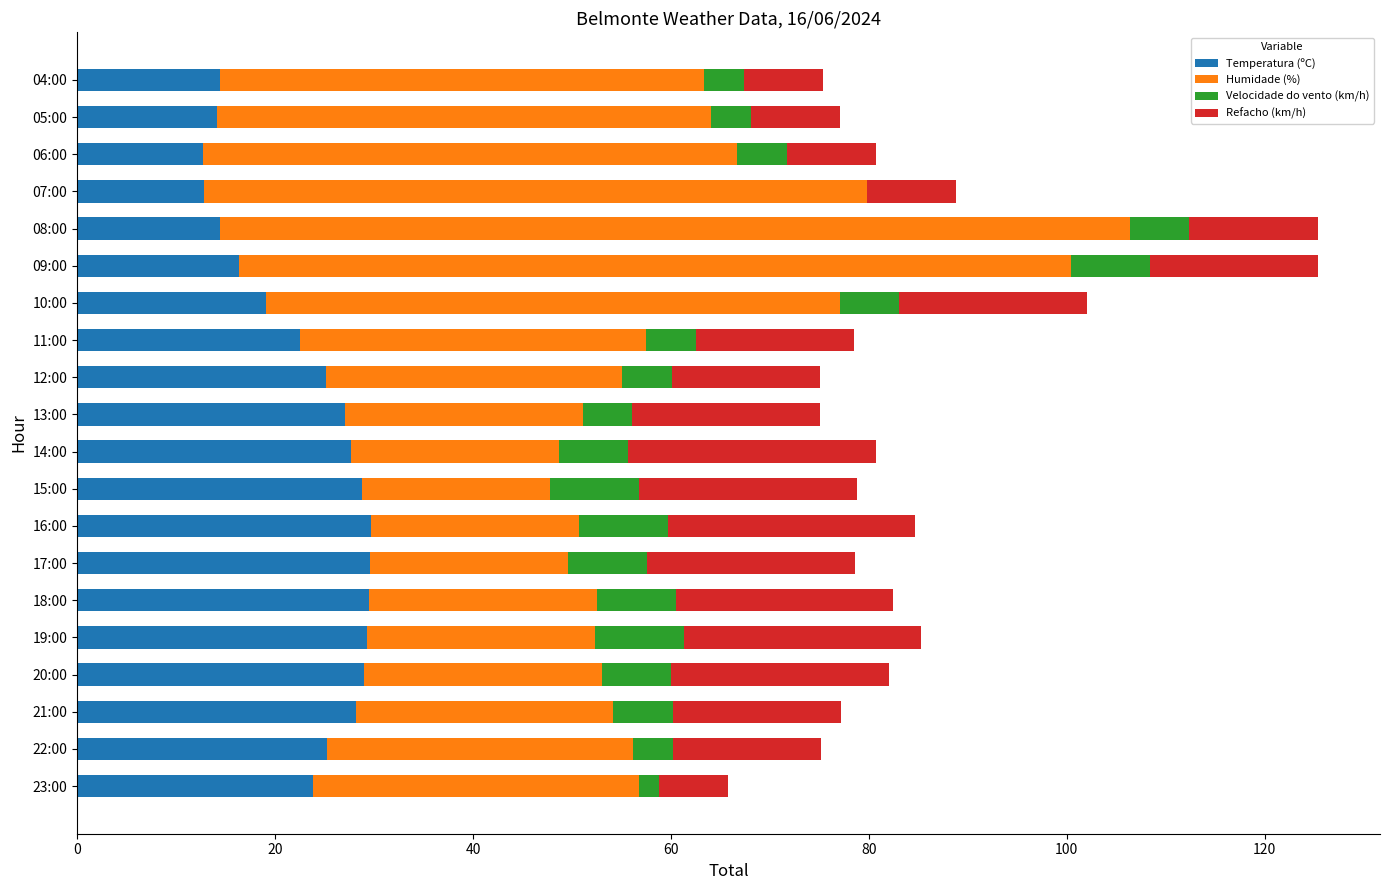

What is the maximum value for Temperatura (ºC)?

29.7